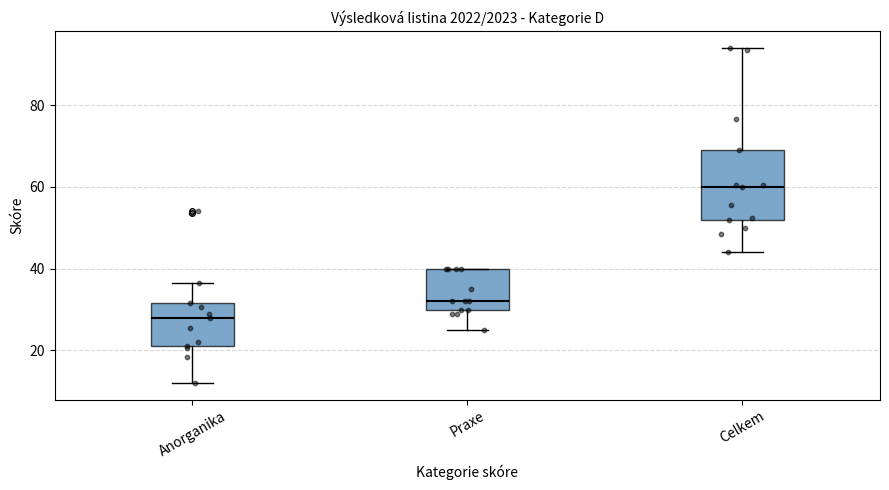

Which box is the tallest, from its lower edge to its upper edge?

Celkem